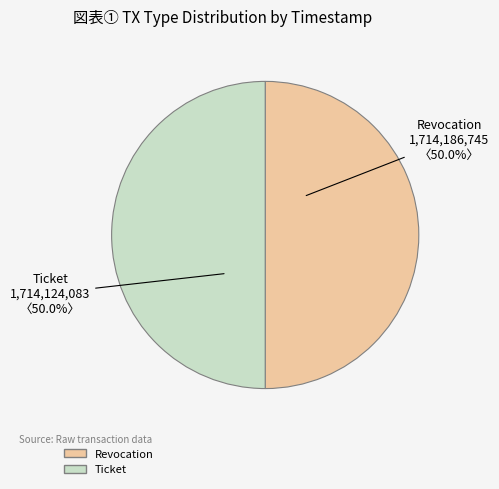

Approximately how many times larger is the value at Ticket compared to Revocation?

1.0